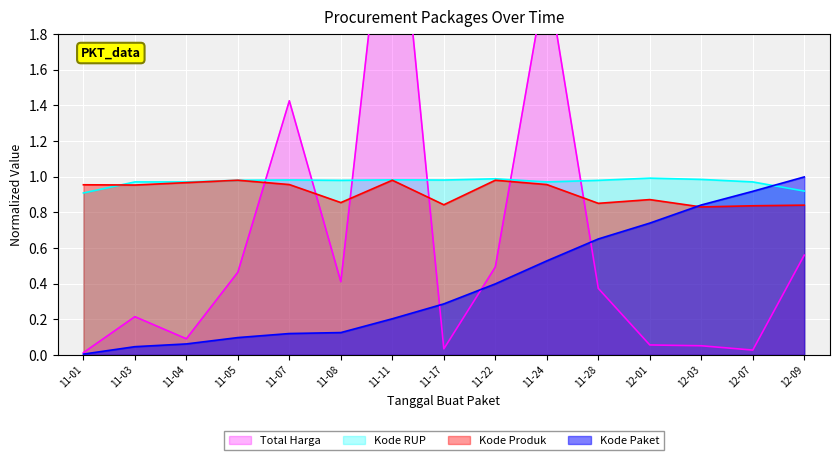

The Kode Paket series shows 0.0 at 11-07. True or false?

False